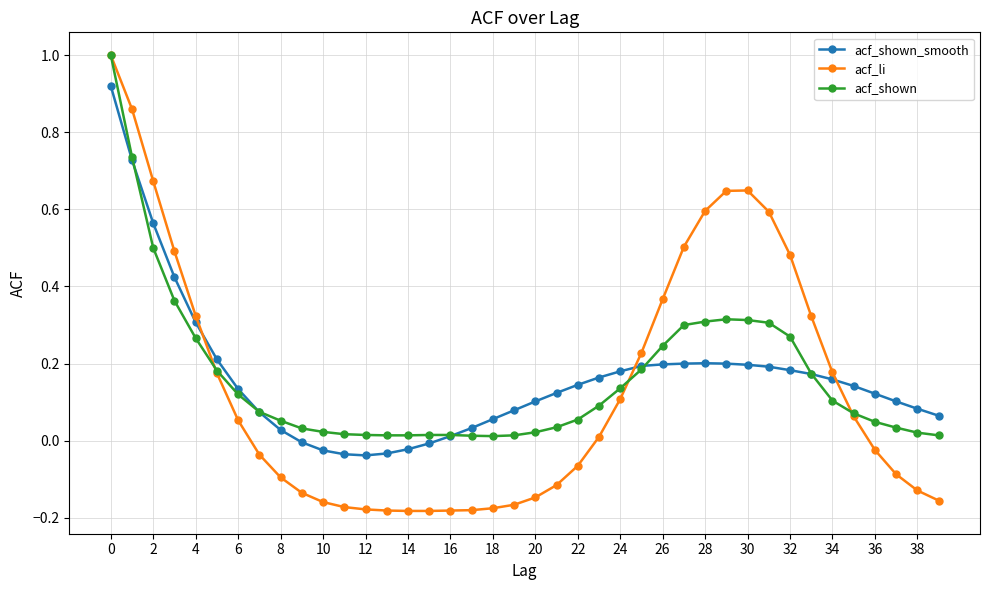

How many times do acf_li and acf_shown_smooth cross each other?

3